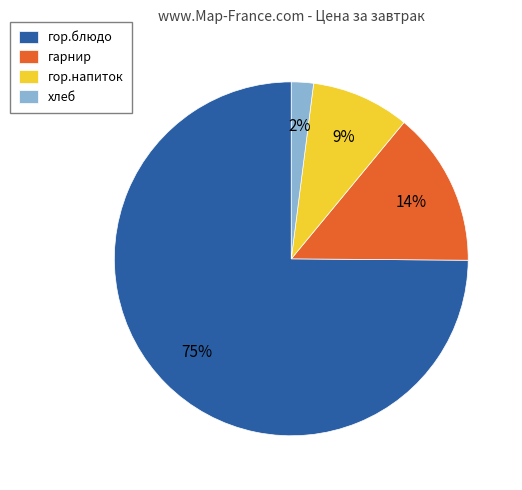

How many segments does this pie chart have?

4